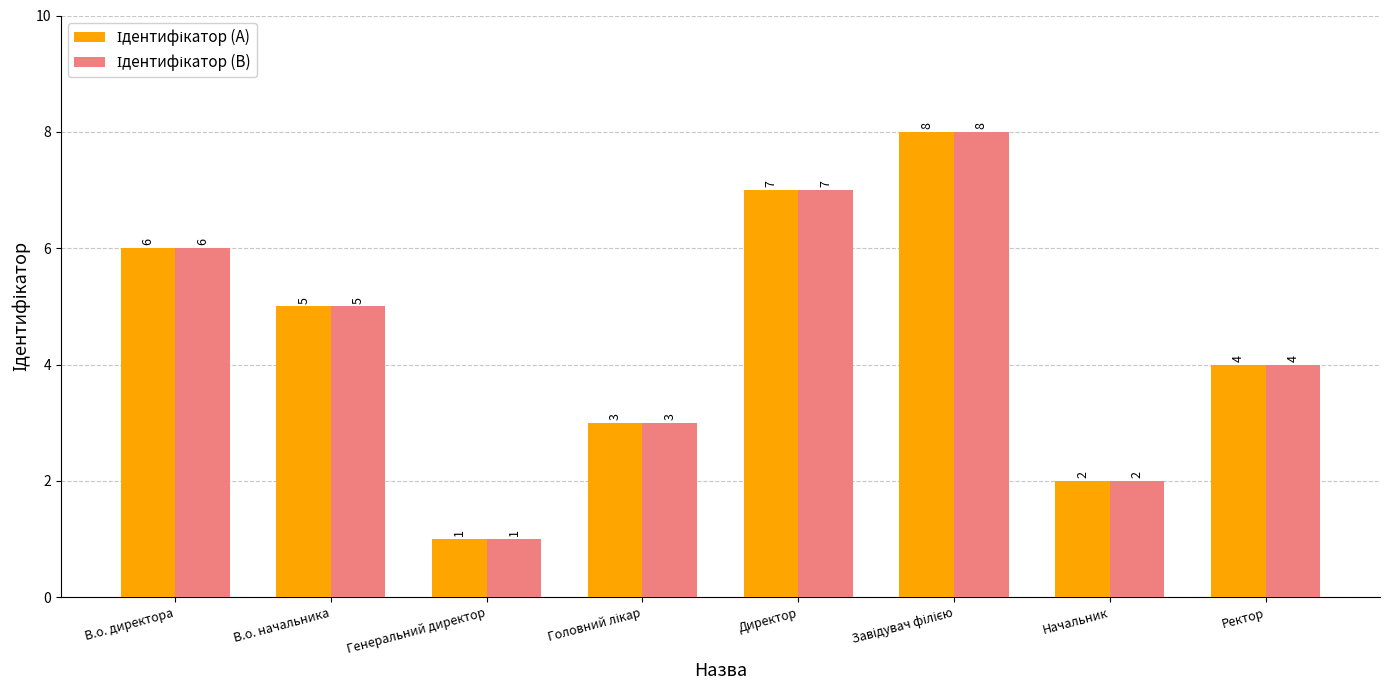

At which category does the chart reach its minimum across all series?

Генеральний директор